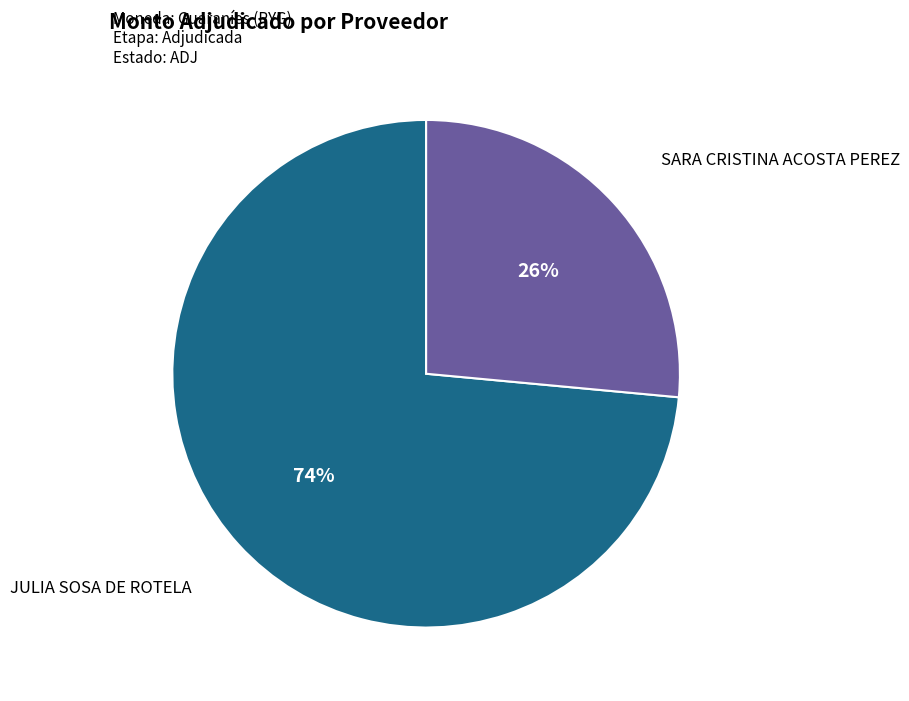

Do SARA CRISTINA ACOSTA PEREZ and JULIA SOSA DE ROTELA together represent more than half of the pie?

Yes